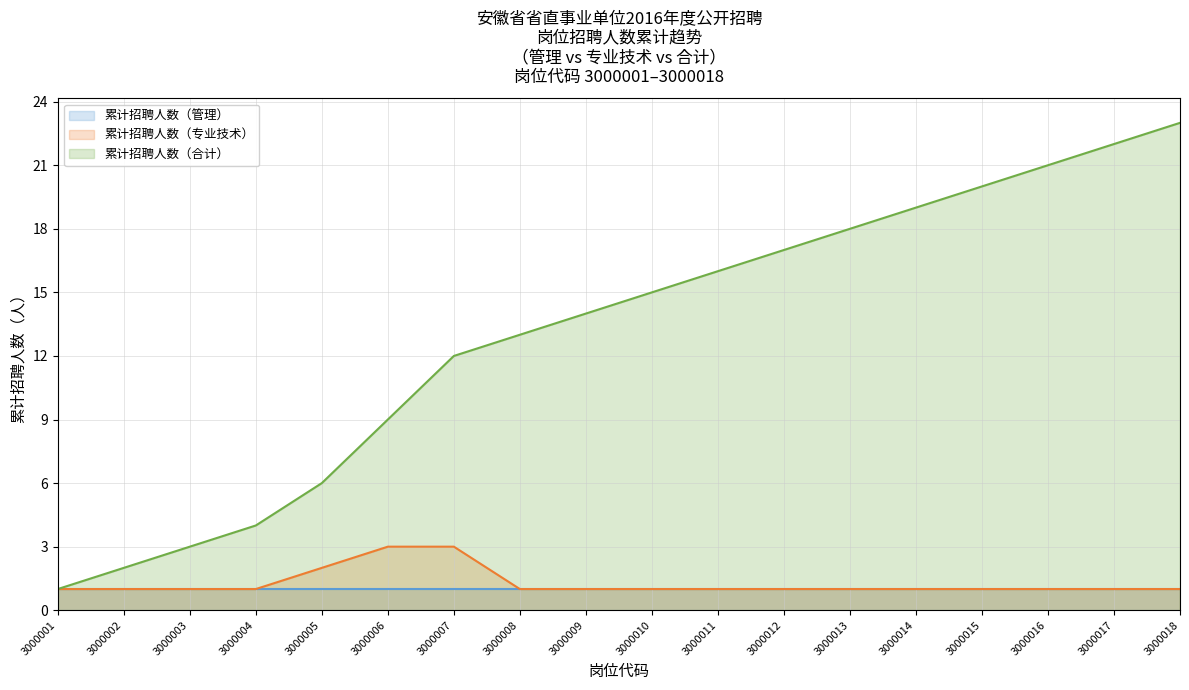

What value does the 累计招聘人数（专业技术） series have at 3000018?

1